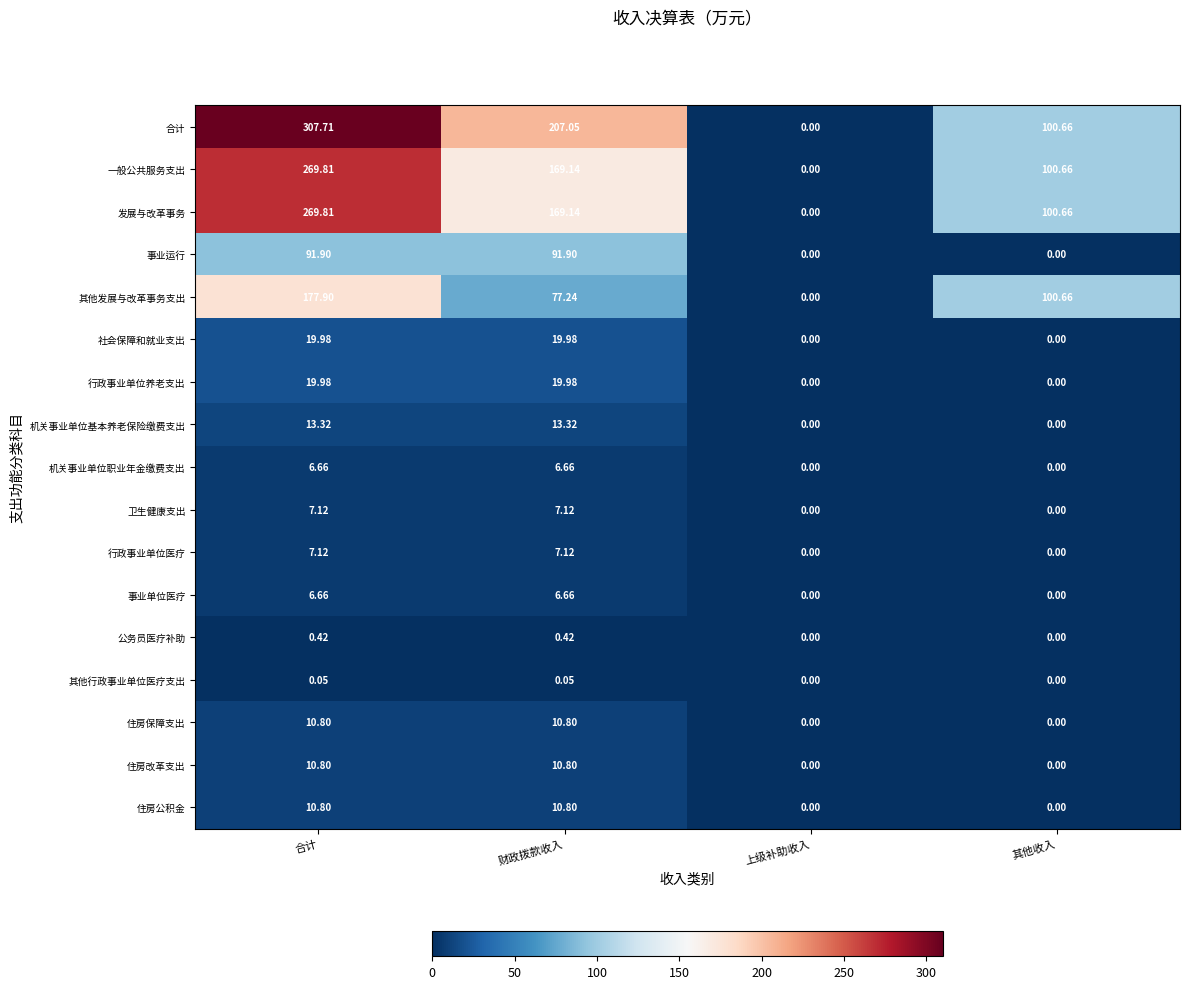

Which series has the largest total across all categories?

合计